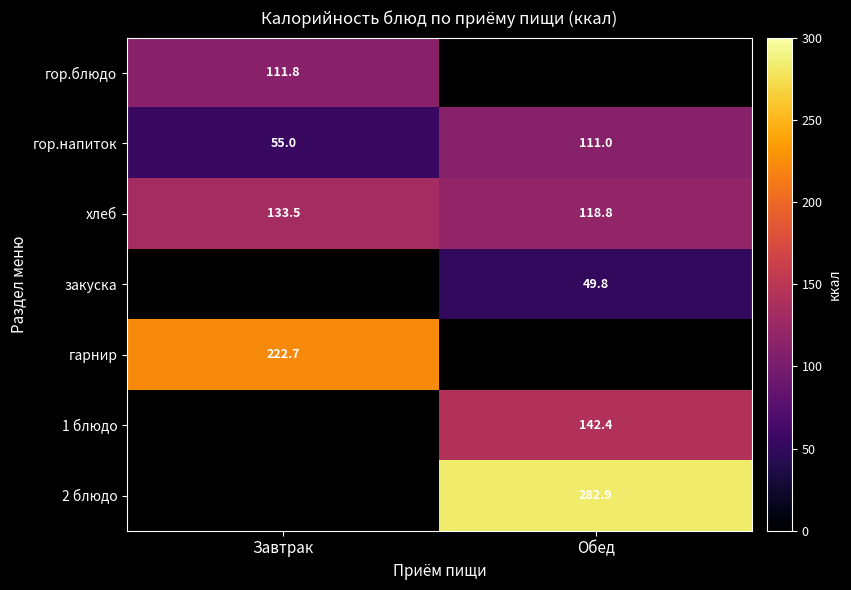

Is it true that хлеб equals 34.0 at Обед?

False